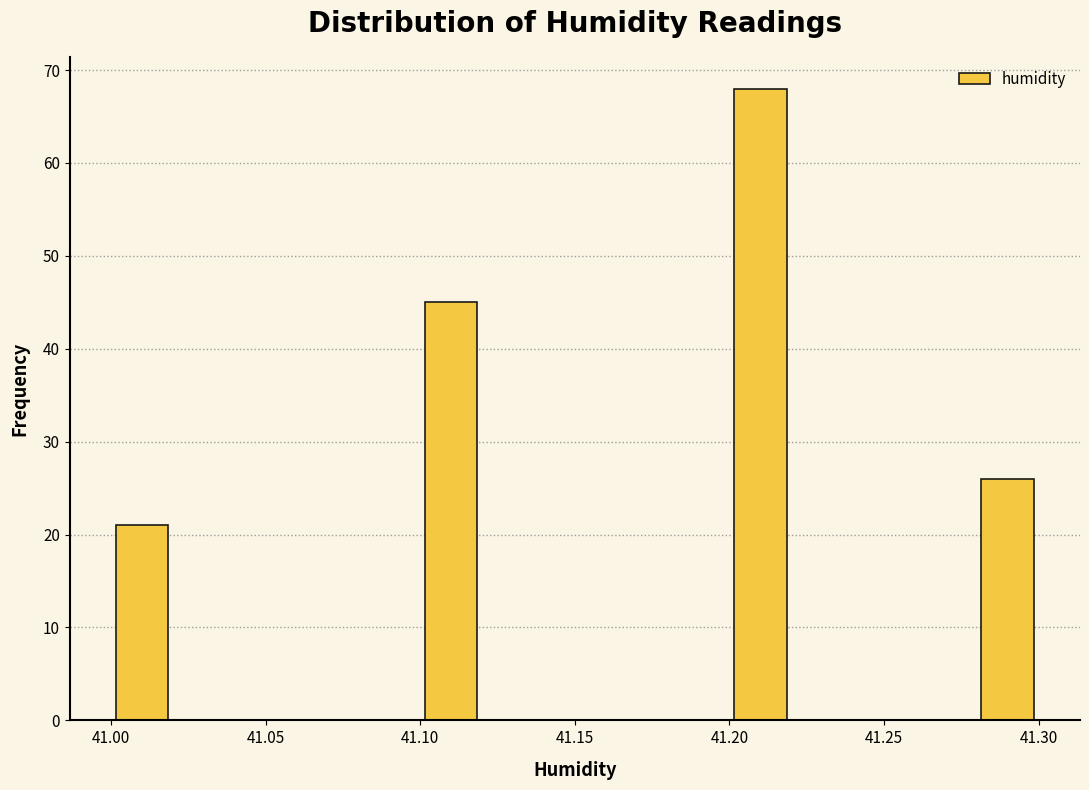

Reading left to right, list every bar in this chart as the range it spans on the x-axis followed by its height. The values are not printed on the chart, so give them approximately, as read against the axis.

41.00 to 41.02: 21
41.02 to 41.04: 0
41.04 to 41.06: 0
41.06 to 41.08: 0
41.08 to 41.10: 0
41.10 to 41.12: 45
41.12 to 41.14: 0
41.14 to 41.16: 0
41.16 to 41.18: 0
41.18 to 41.20: 0
41.20 to 41.22: 68
41.22 to 41.24: 0
41.24 to 41.26: 0
41.26 to 41.28: 0
41.28 to 41.30: 26